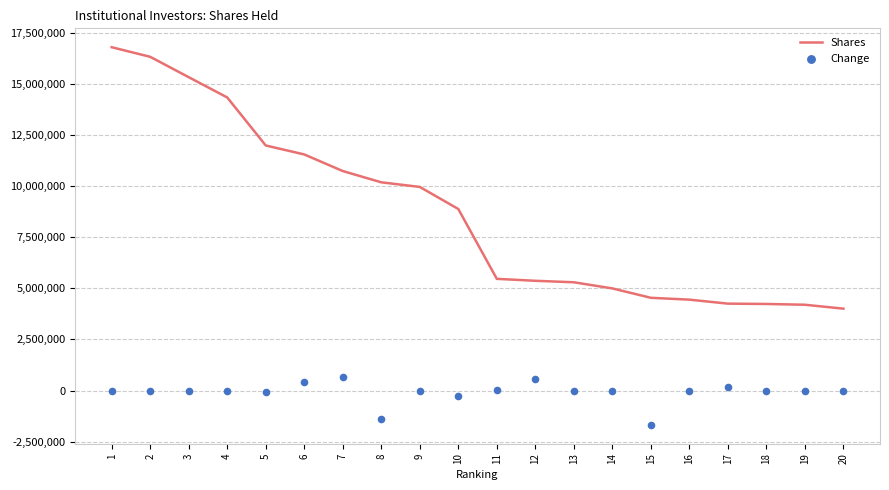

At how many categories does at least one series exceed 11931528?

5